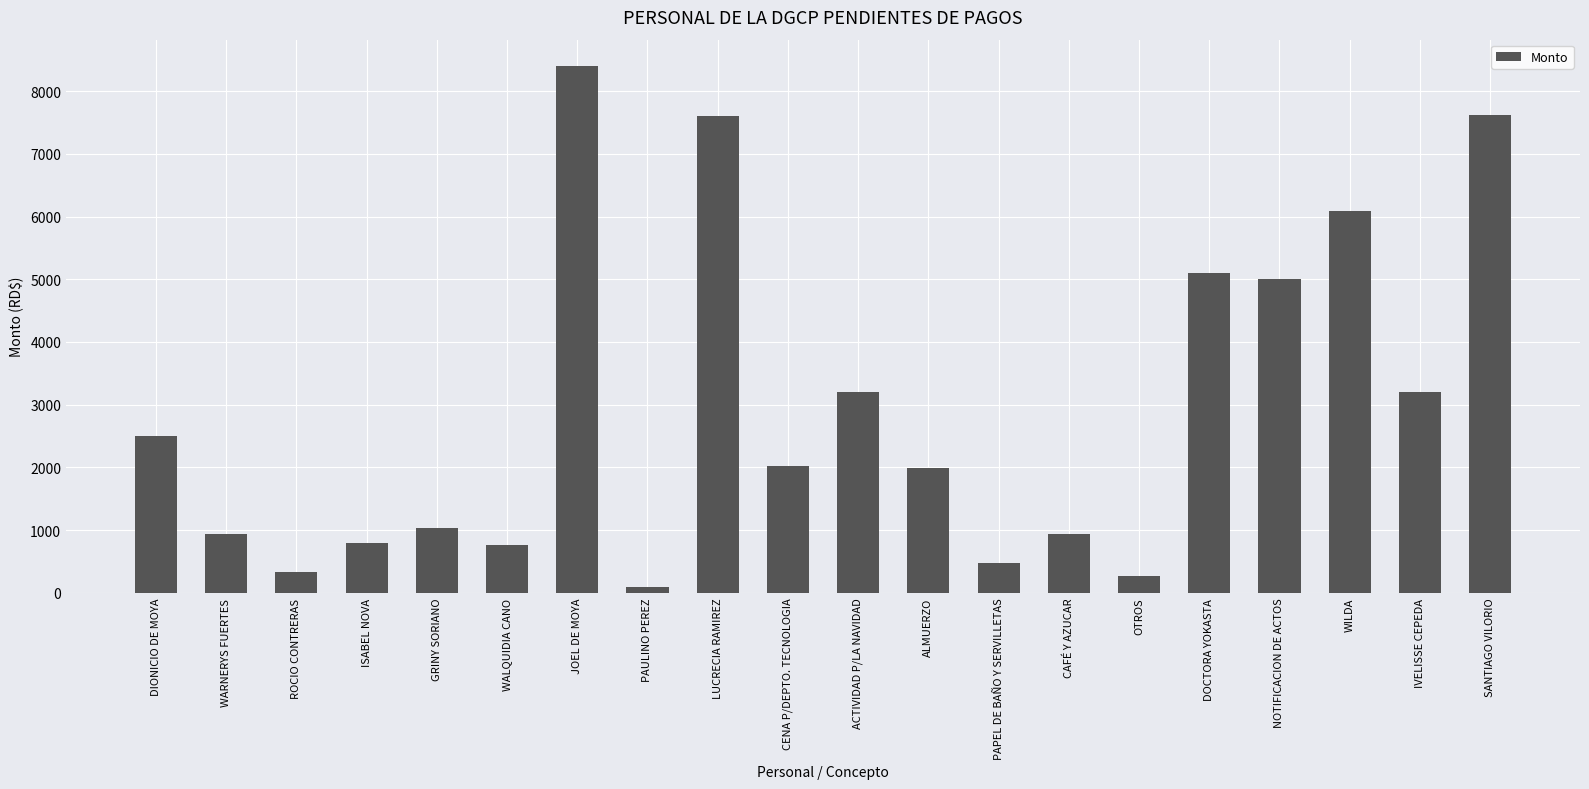

What is the difference between the second highest and second lowest values?

7353.0